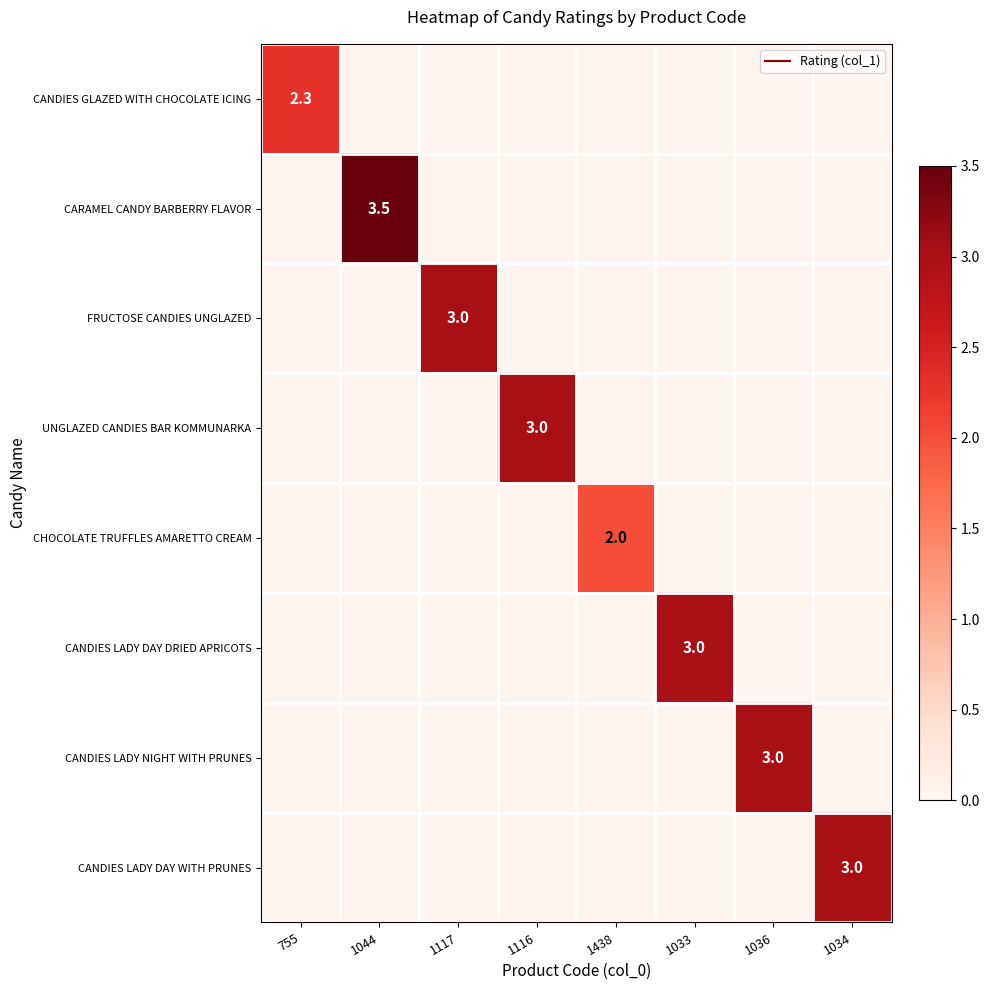

Which label corresponds to the largest value in the chart?

1044